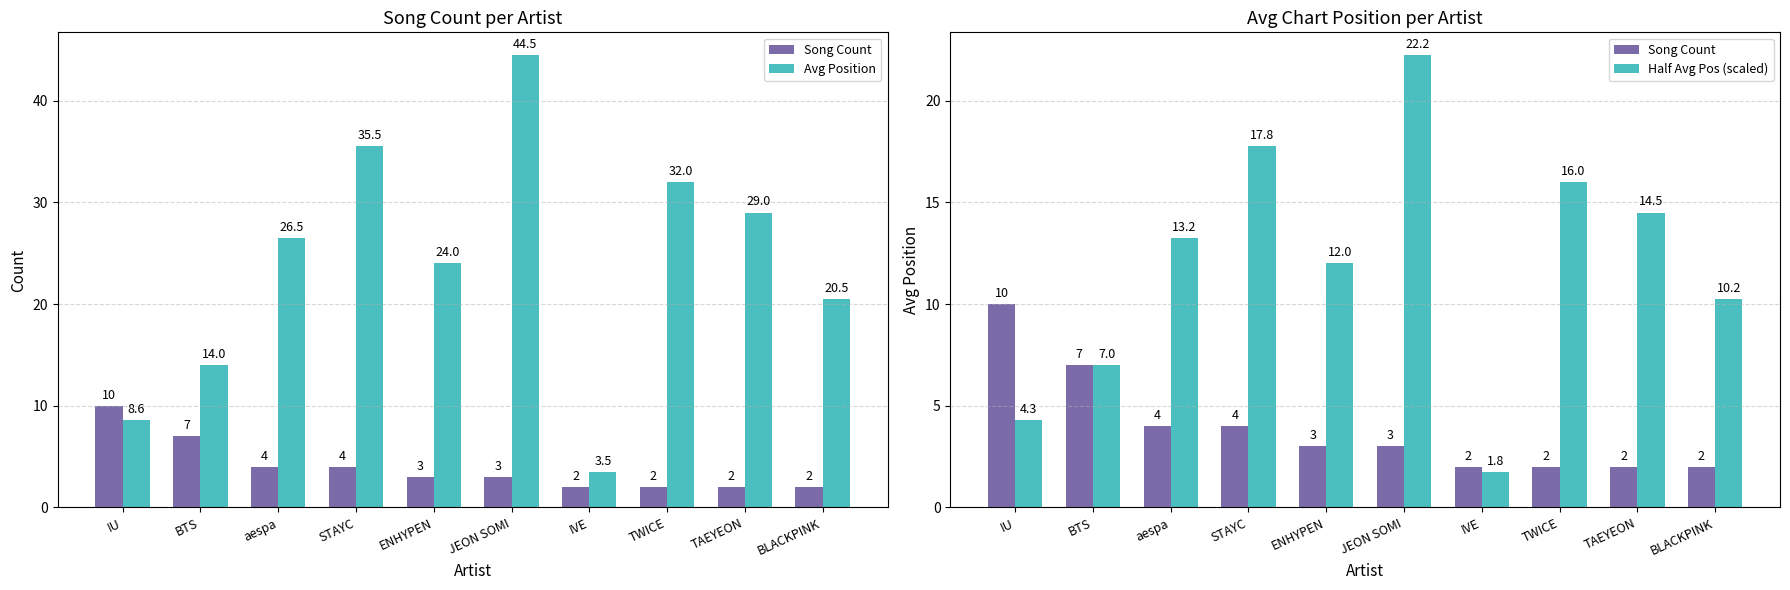

What is the sum of the Half Avg Pos (scaled) values at TWICE and BTS?

23.0